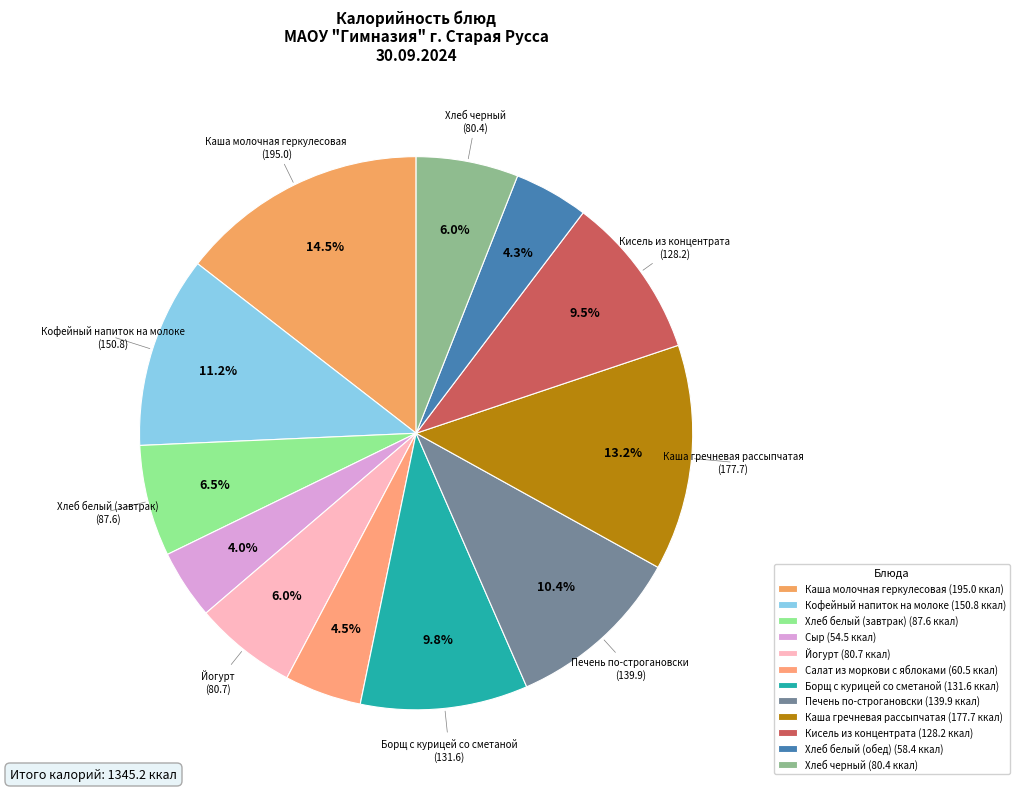

To the nearest percent, what is the combined percentage of Борщ с курицей со сметаной and Кисель из концентрата?

19%